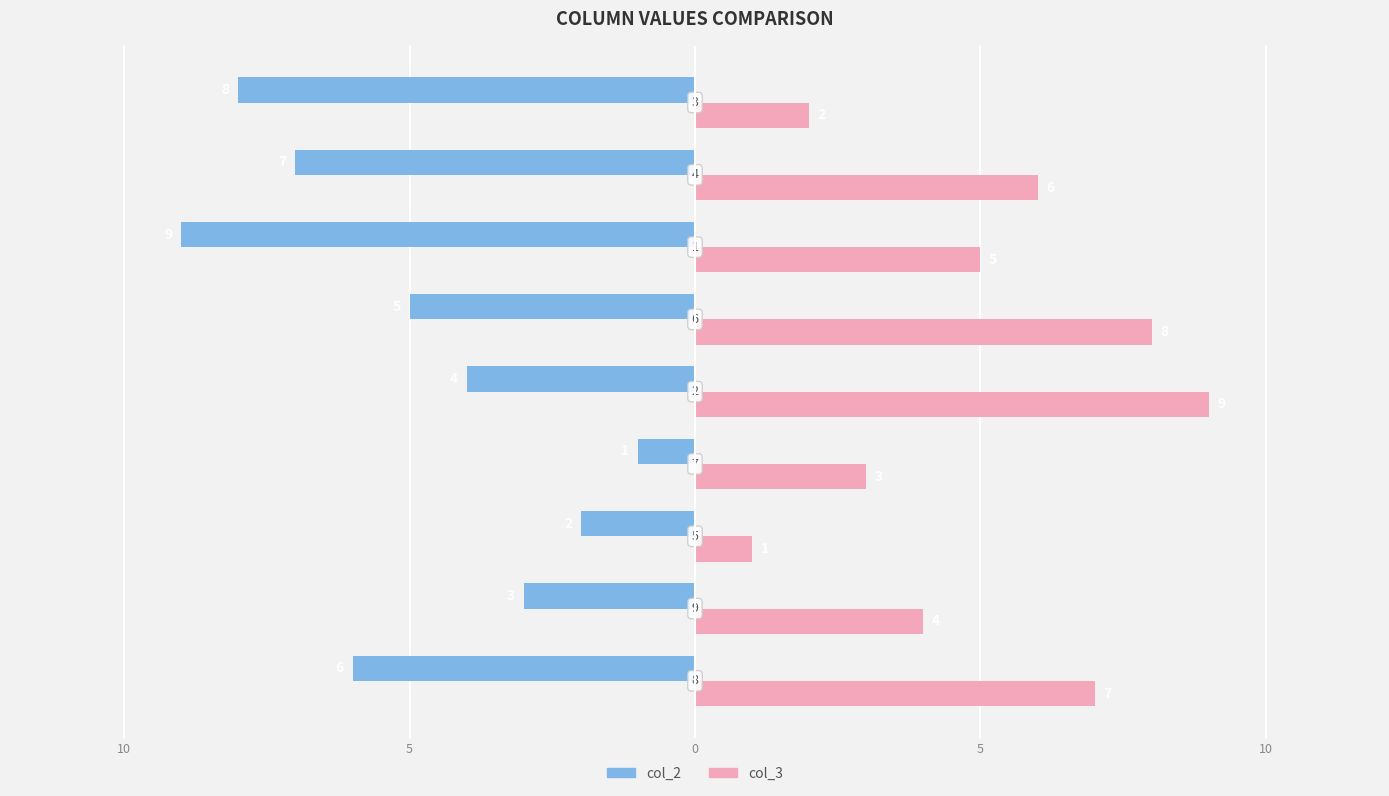

What are all the series names shown in the legend?

col_2, col_3